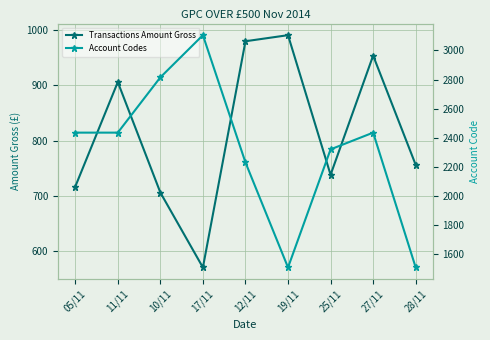

What are all the series names shown in the legend?

Transactions Amount Gross, Account Codes